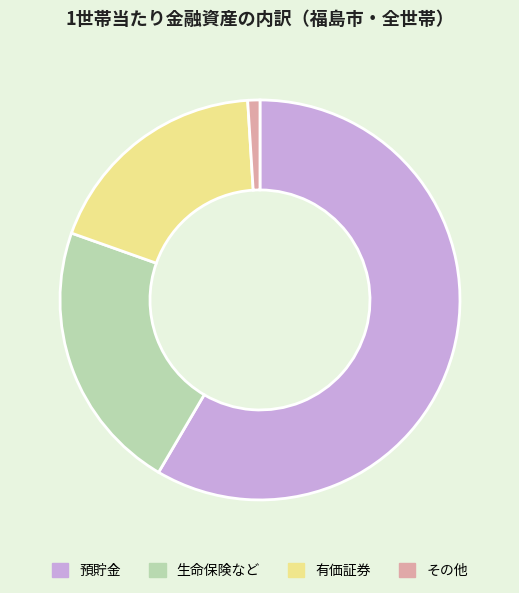

Combined, do その他 and 有価証券 account for over 50%?

No